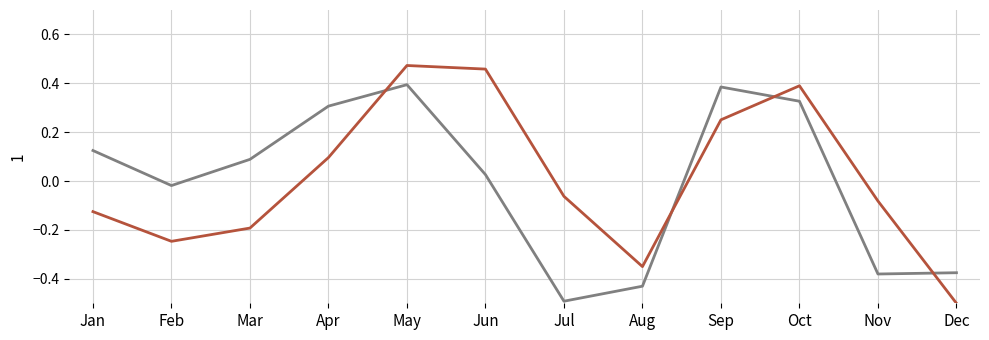

At which category is the sum across all series the highest?

May